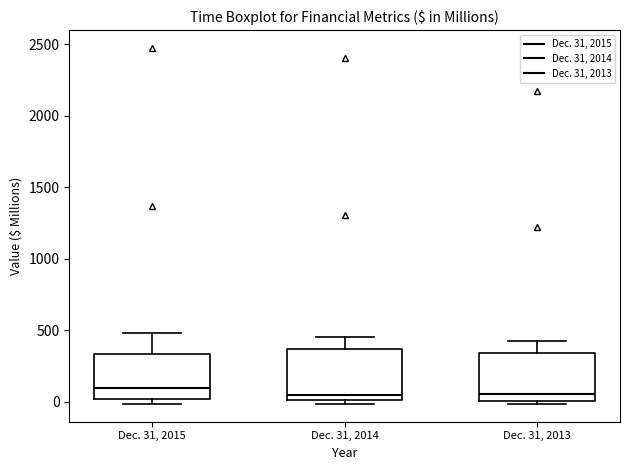

Where does the upper whisker of the box for Dec. 31, 2015 end on the y-axis? The values are not printed on the chart, so give them approximately, as read against the axis.

500